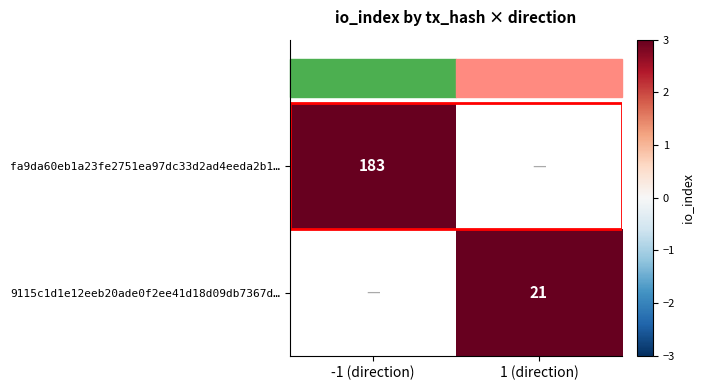

Between 1 (direction) and -1 (direction), which is larger?

-1 (direction)